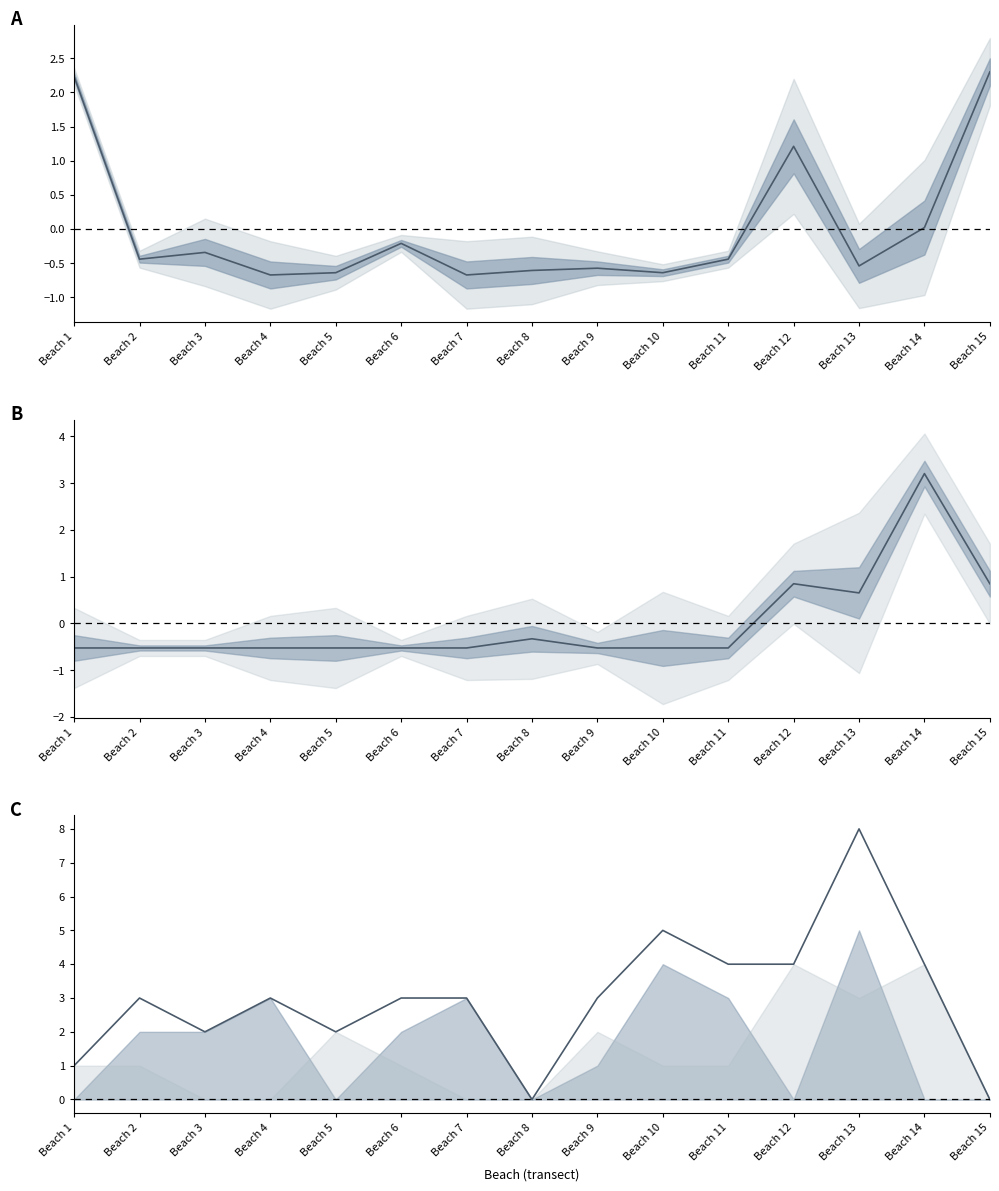

At how many categories does at least one series exceed 7?

1